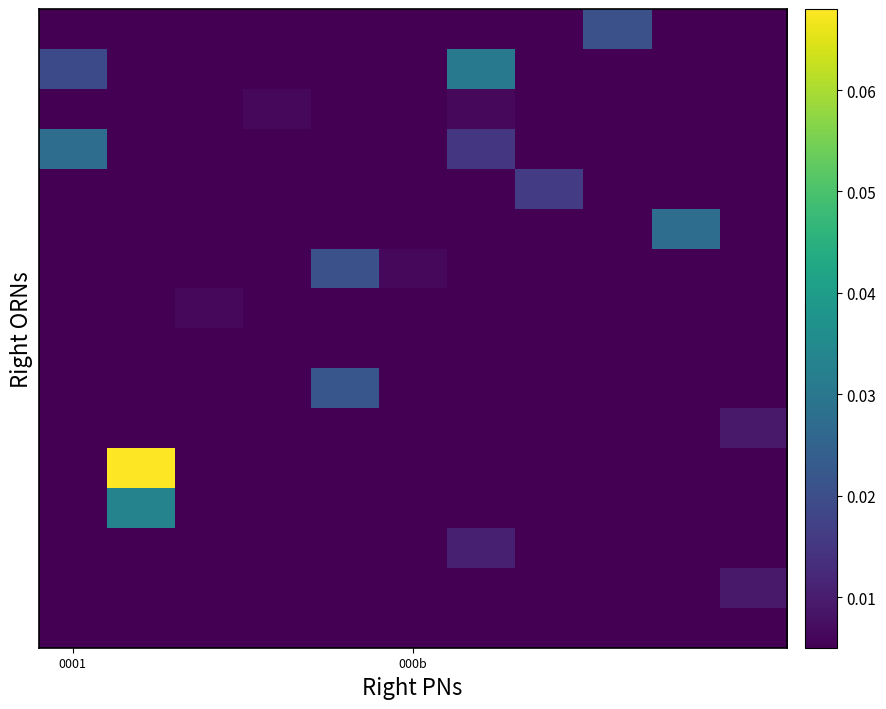

How many data points does each series have?

11